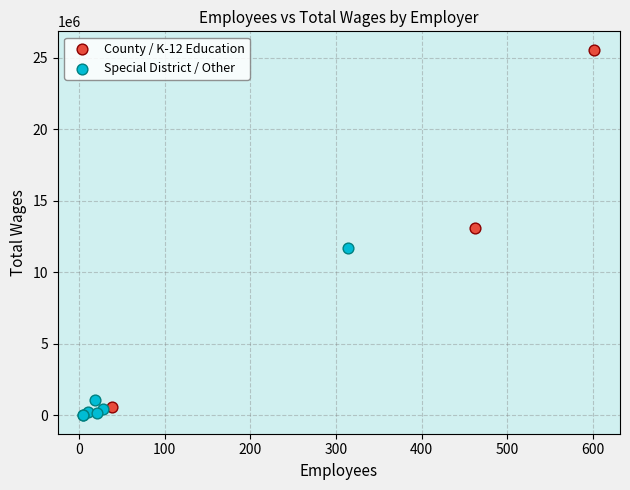

Which series contains the highest Y value?

County / K-12 Education